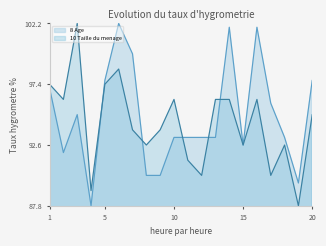

In 8 Age, how many points are higher than both neighbors (excluding endpoints)?

4